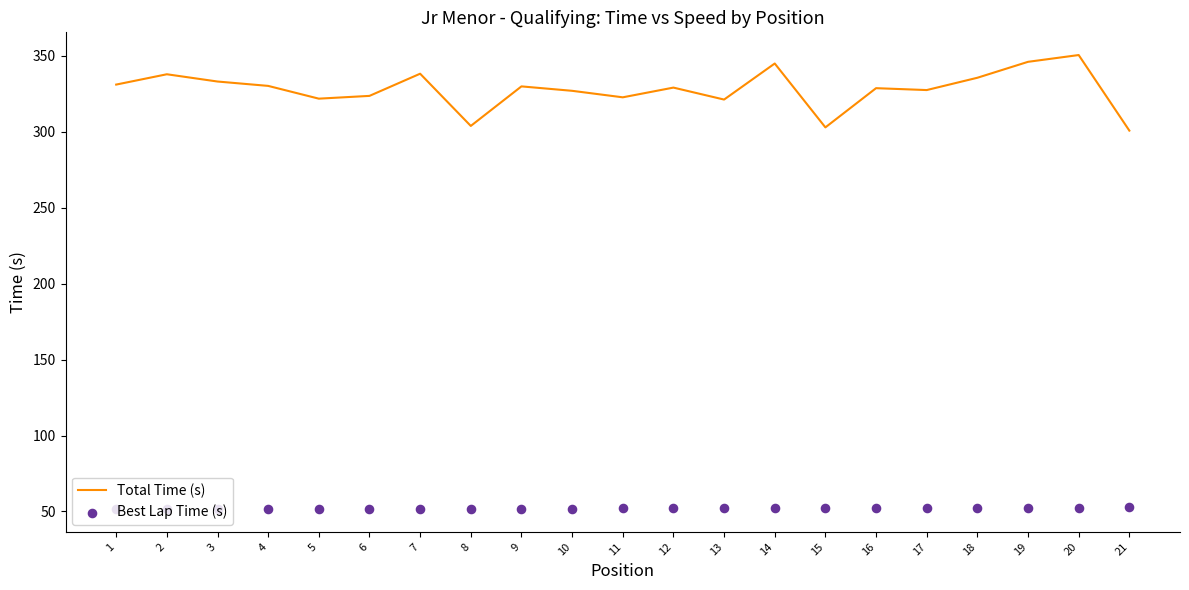

At how many categories does at least one series exceed 243?

21